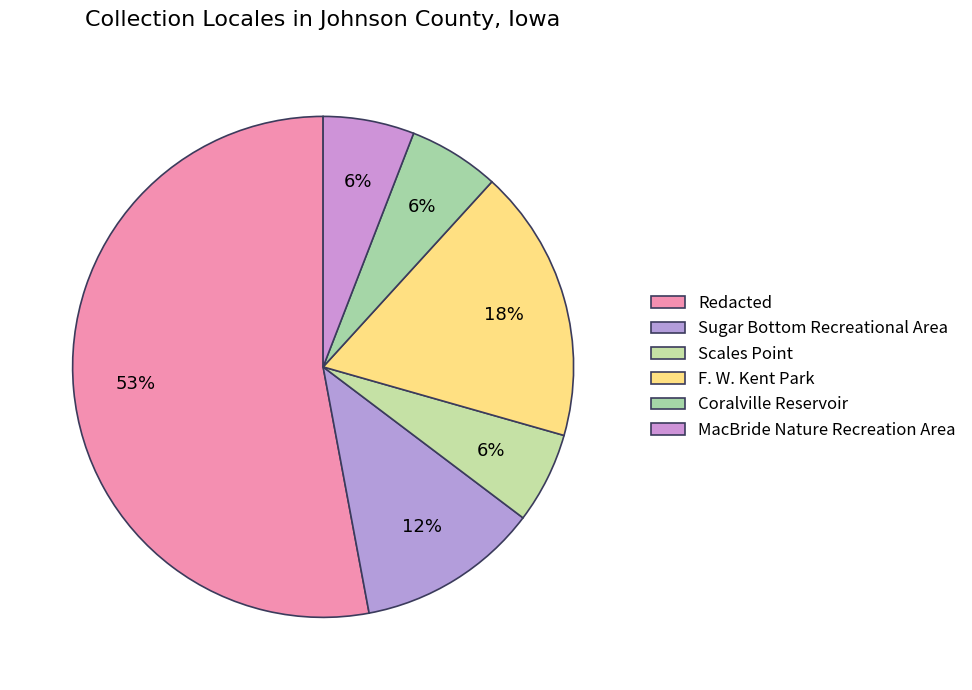

Rank the categories by value from highest to lowest.

Redacted, F. W. Kent Park, Sugar Bottom Recreational Area, Scales Point, Coralville Reservoir, MacBride Nature Recreation Area